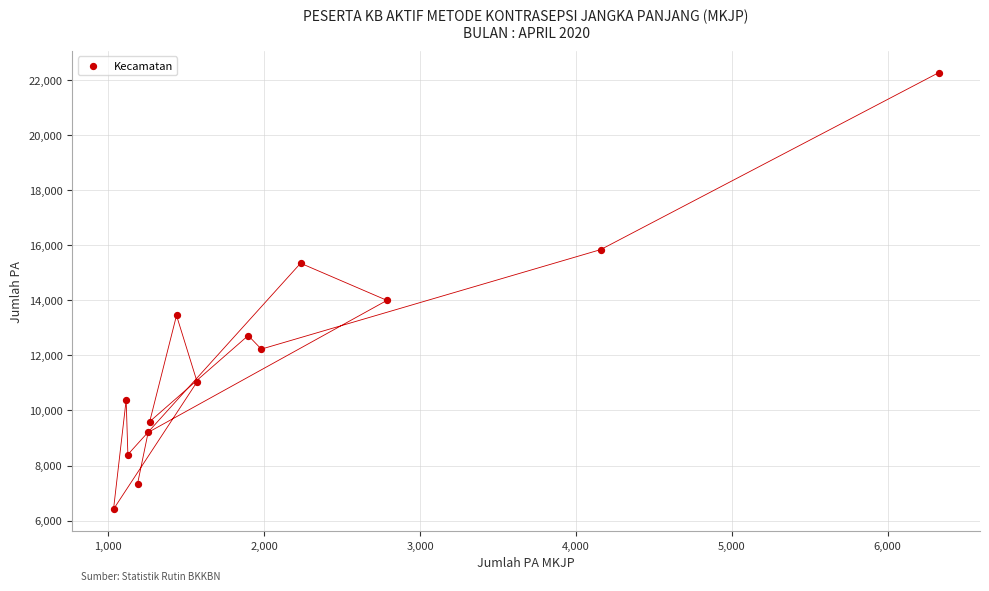

What Y value in the scatter plot is closest to 14336?

13993